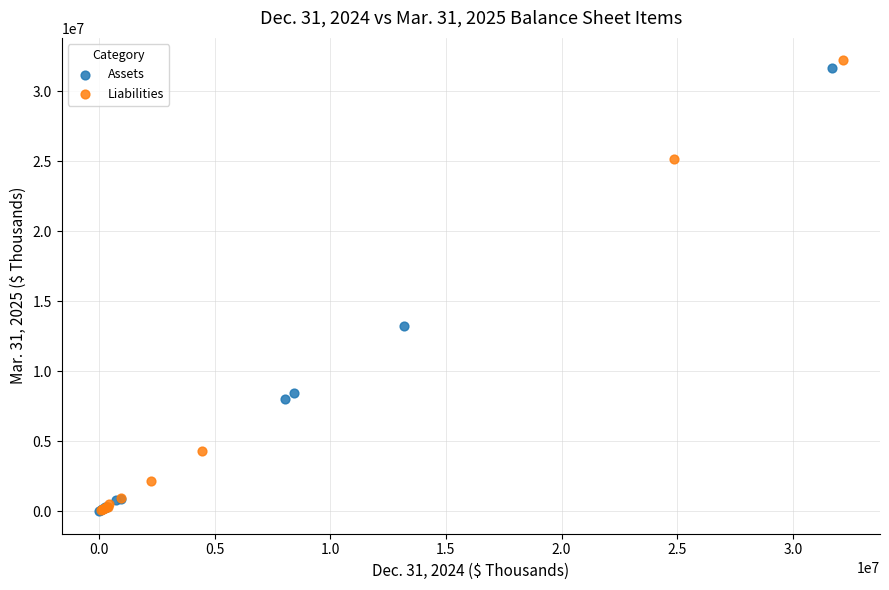

Which series has the widest spread of Y values?

Liabilities